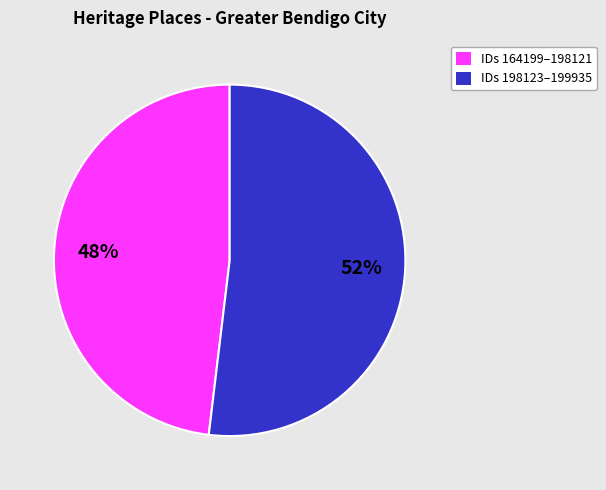

Is there any slice that represents more than half of the pie?

Yes